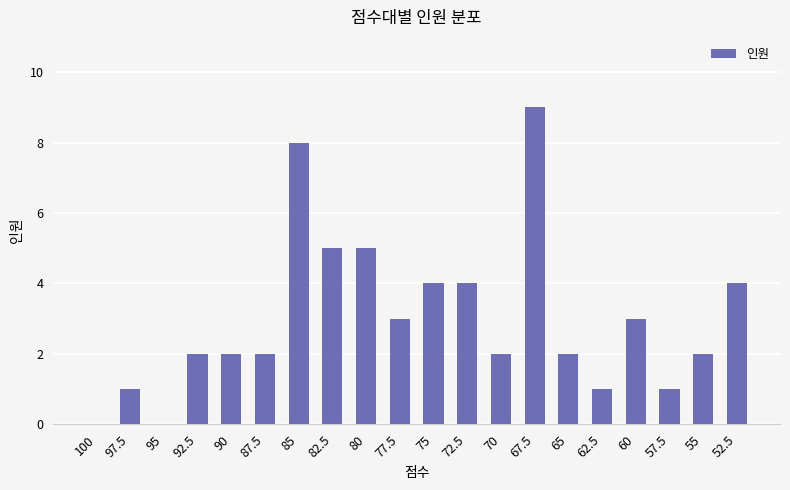

True or false: the data shows 2 at 52.5.

False